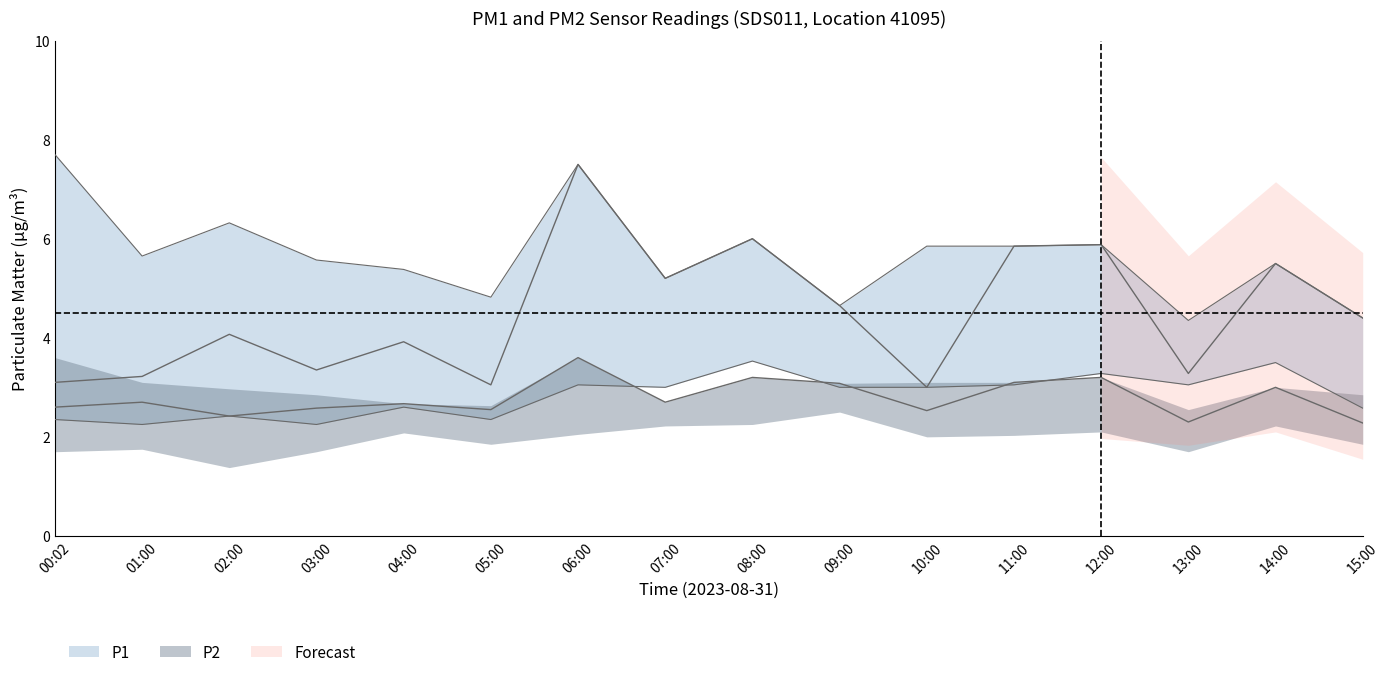

At which category does P1 reach its first local valley?

03:00